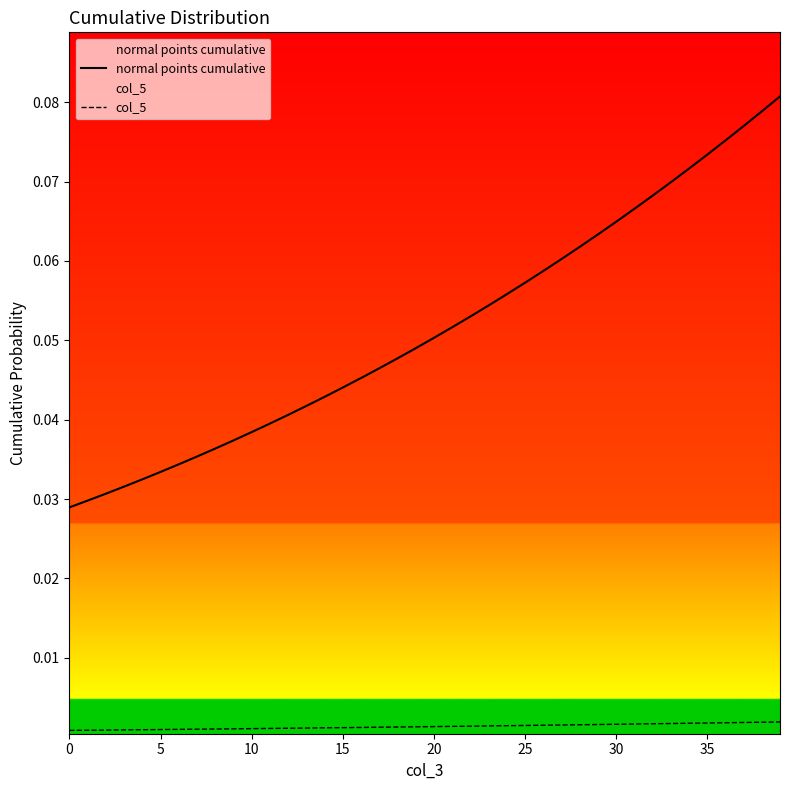

List the series in order of their peak value, highest first.

normal points cumulative, col_5